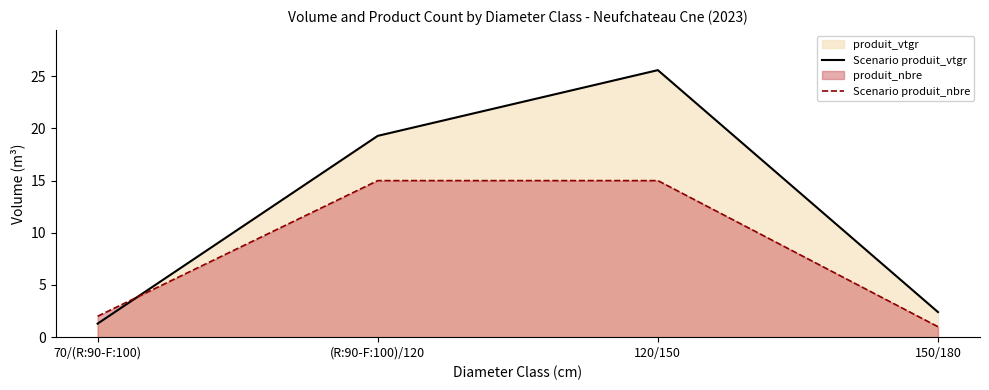

Rank the categories by Scenario produit_vtgr value from lowest to highest.

70/(R:90-F:100), 150/180, (R:90-F:100)/120, 120/150